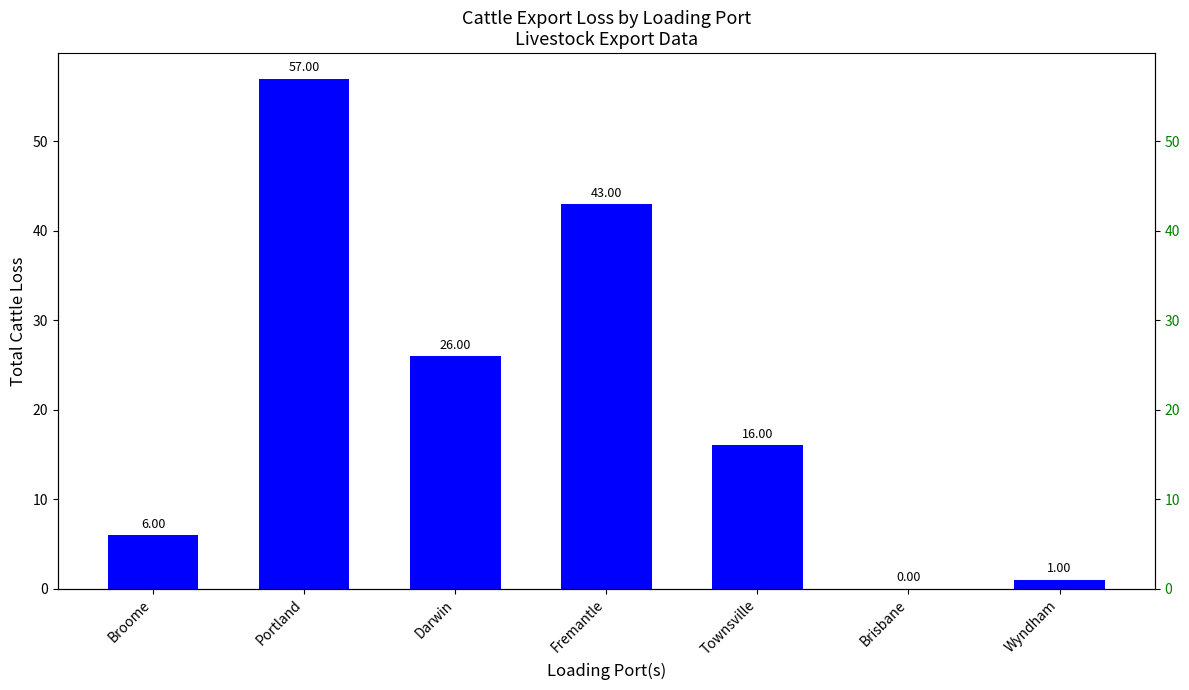

List the labels in order of value, smallest first.

Brisbane, Wyndham, Broome, Townsville, Darwin, Fremantle, Portland